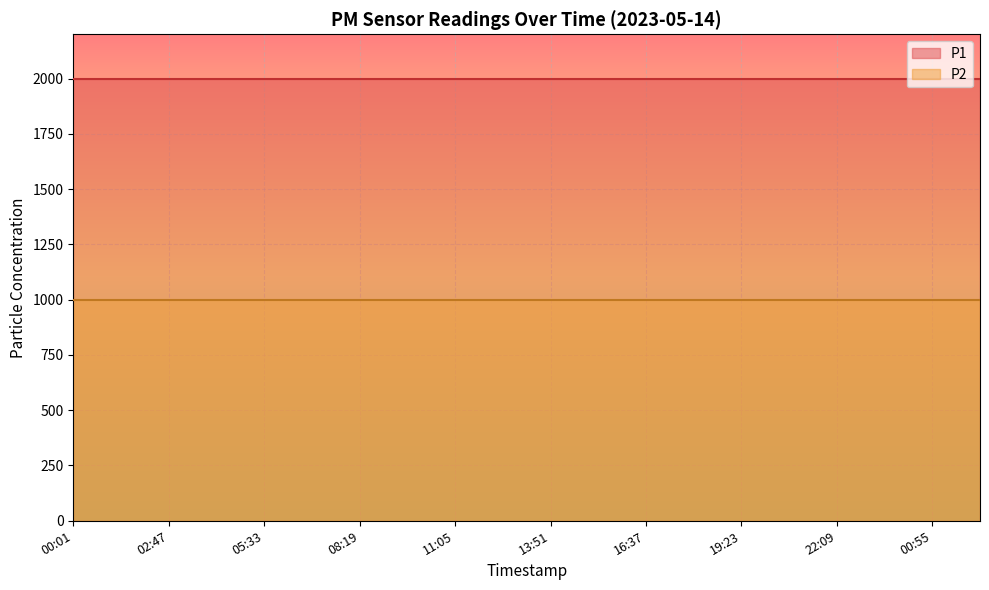

How many lines are shown in the chart?

2